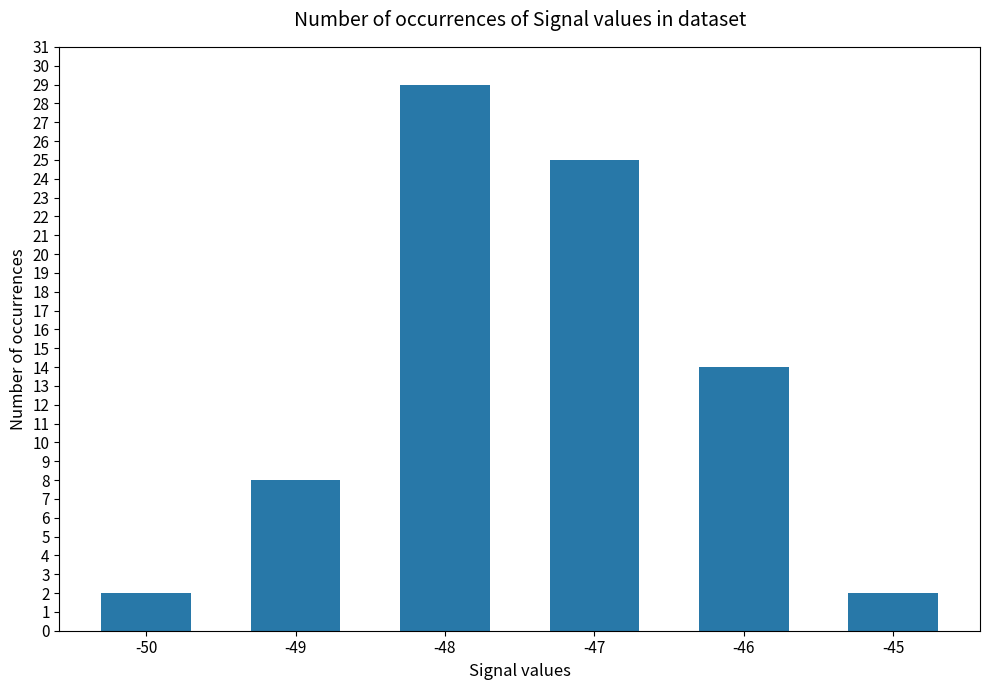

What is the value of the 1st bar from the left?

2